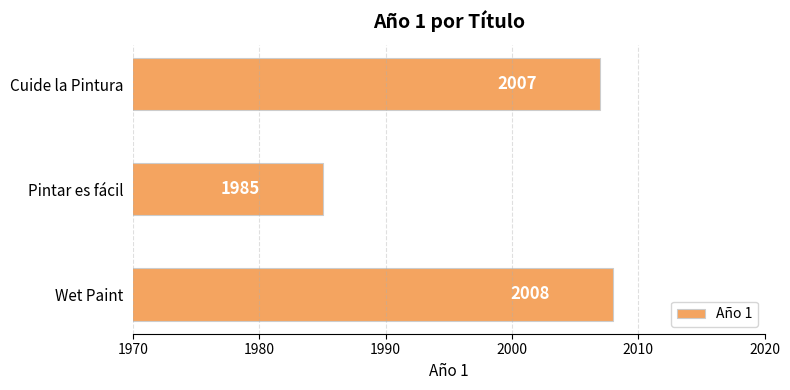

What is the greatest value displayed?

2008